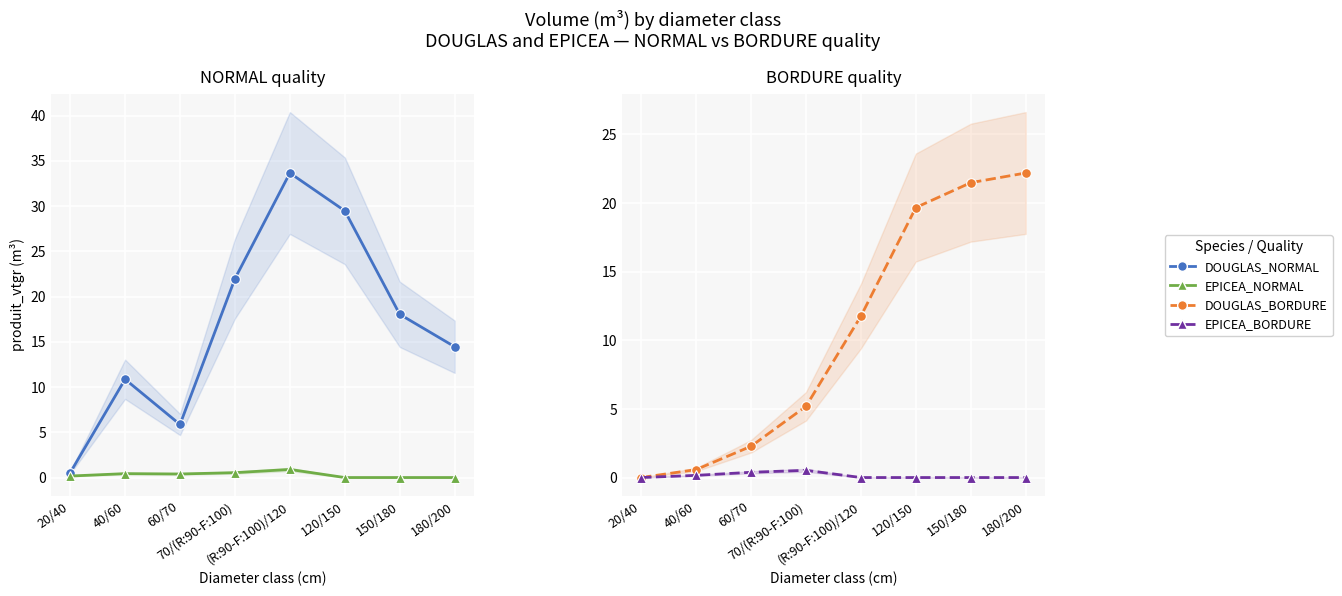

Reading right to left, what are all the values shown in this chart?

DOUGLAS_NORMAL: 14.5	18.0	29.5	33.6	22.0	5.9	10.9	0.5
EPICEA_NORMAL: 0.0	0.0	0.0	0.9	0.5	0.4	0.4	0.2
DOUGLAS_BORDURE: 22.2	21.5	19.7	11.8	5.2	2.3	0.6	0.0
EPICEA_BORDURE: 0.0	0.0	0.0	0.0	0.5	0.4	0.2	0.0